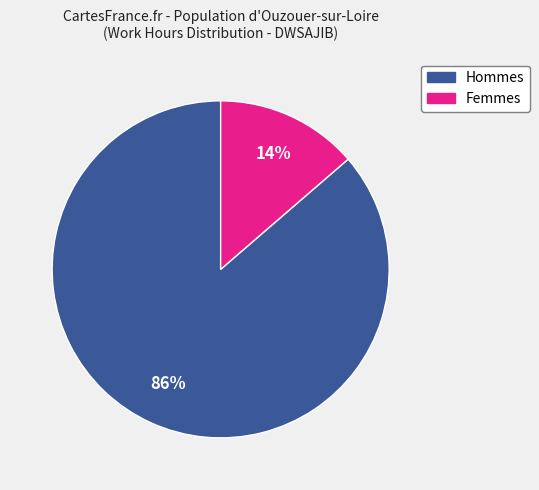

How many segments does this pie chart have?

2